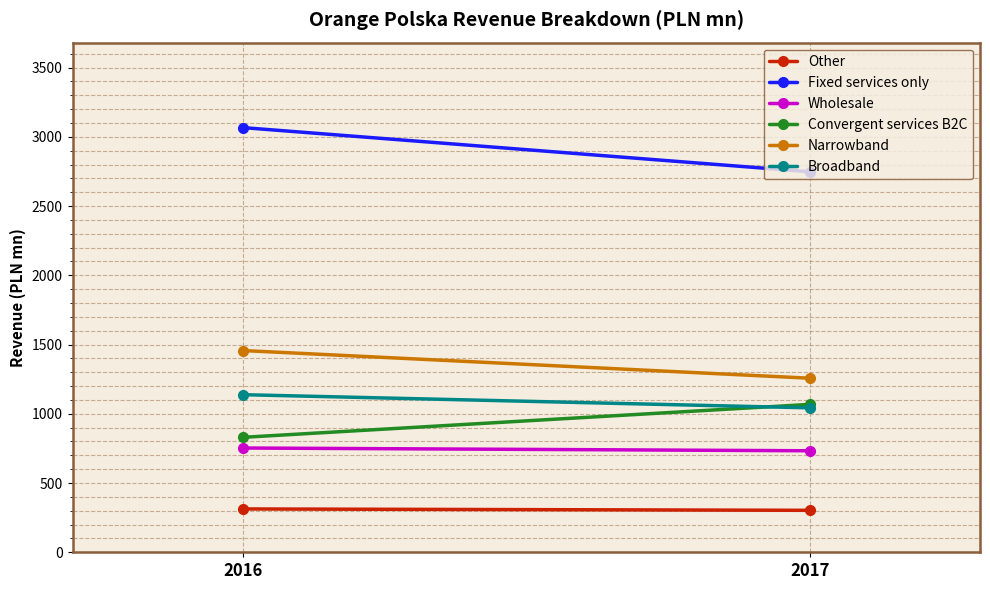

At how many categories does at least one series exceed 1472?

2